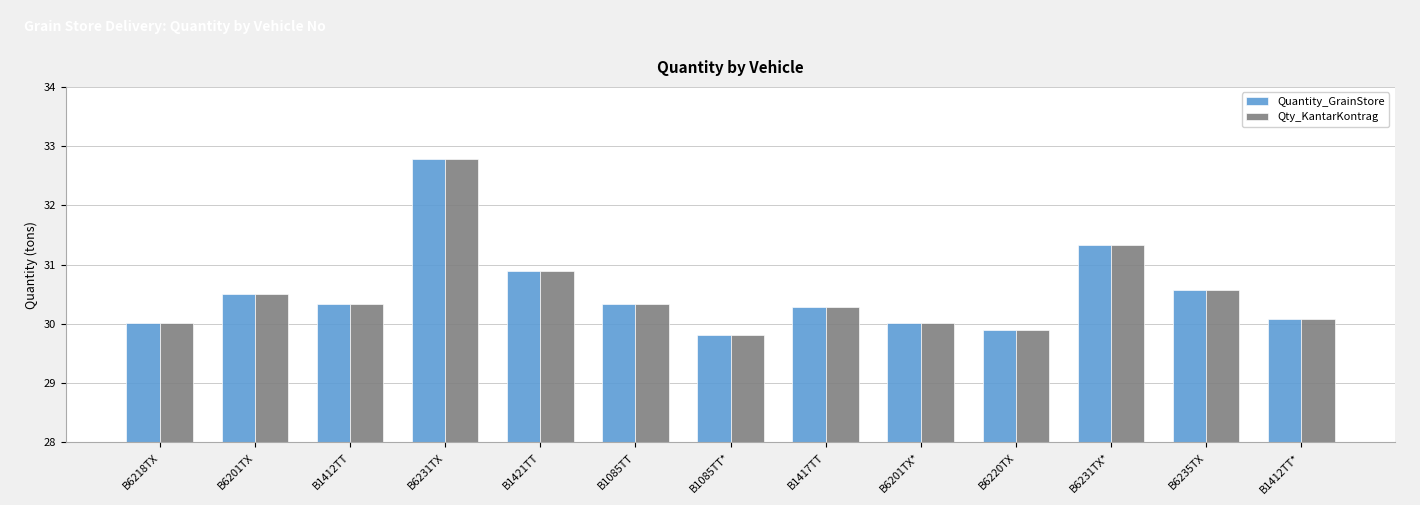

The value of Quantity_GrainStore at В1085ТТ is 30.3. True or false?

True